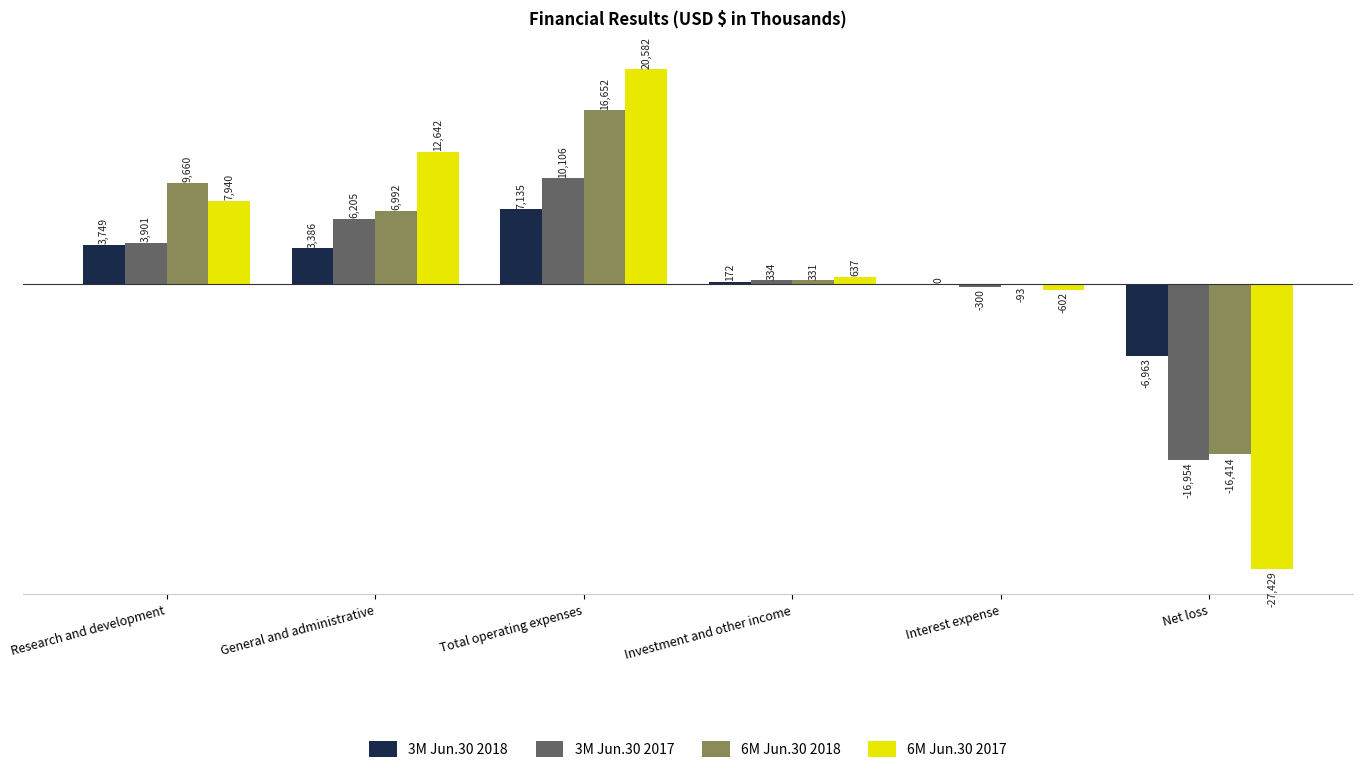

Reading left to right, list all the values displayed in this chart.

3M Jun.30 2018: Research and development=3749	General and administrative=3386	Total operating expenses=7135	Investment and other income=172	Interest expense=0	Net loss=-6963
3M Jun.30 2017: Research and development=3901	General and administrative=6205	Total operating expenses=10106	Investment and other income=334	Interest expense=-300	Net loss=-16954
6M Jun.30 2018: Research and development=9660	General and administrative=6992	Total operating expenses=16652	Investment and other income=331	Interest expense=-93	Net loss=-16414
6M Jun.30 2017: Research and development=7940	General and administrative=12642	Total operating expenses=20582	Investment and other income=637	Interest expense=-602	Net loss=-27429